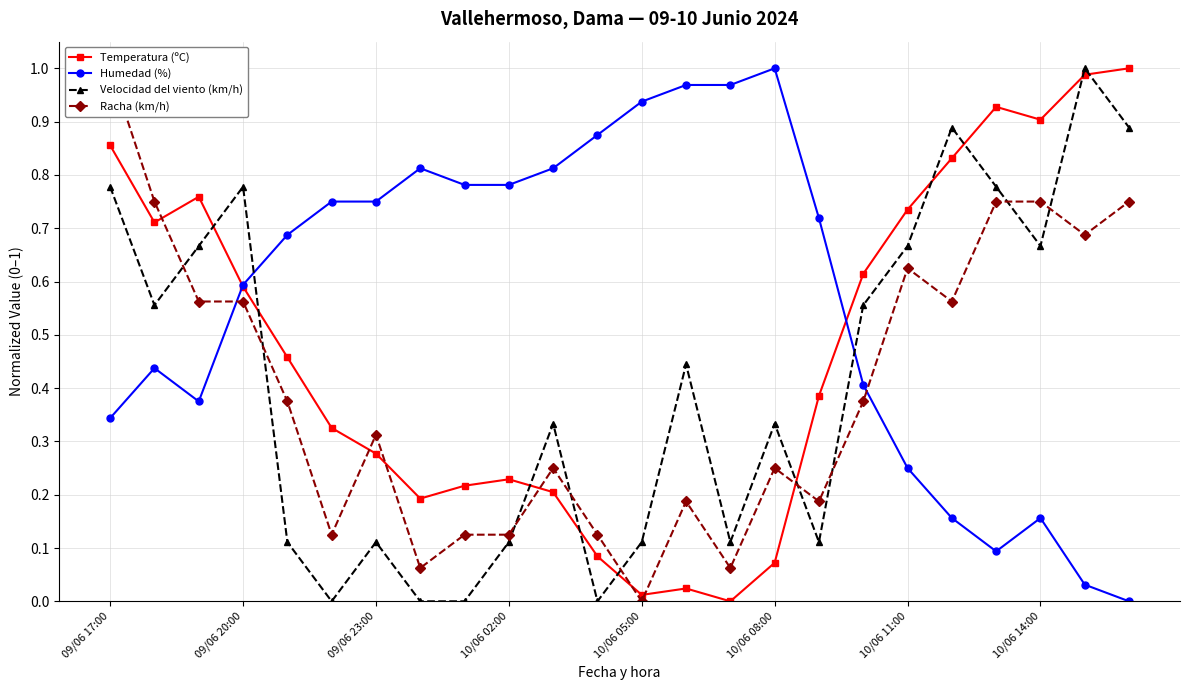

What is the value of the Velocidad del viento (km/h) point at the 20th from the left?

0.9